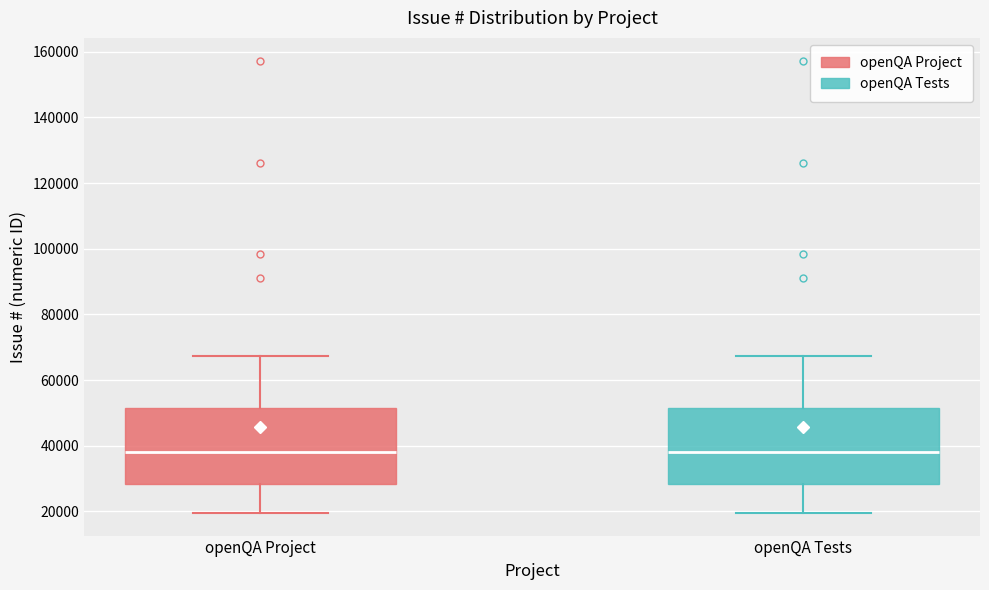

Reading left to right, read every box against the y-axis: the position of its median line, the range the box covers, and the ends of its whiskers. The values are not printed on the chart, so give them approximately, as read against the axis.

openQA Project: median 38000, box 28000 to 52000, whiskers 20000 to 68000
openQA Tests: median 38000, box 28000 to 52000, whiskers 20000 to 68000